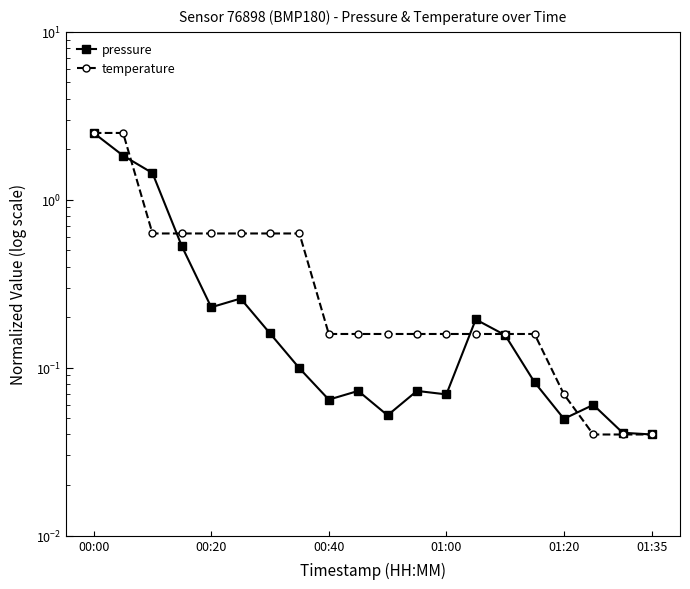

Reading left to right, what are all the values shown in this chart?

pressure: 2.5	1.8	1.4	0.5	0.2	0.3	0.2	0.1	0.1	0.1	0.1	0.1	0.1	0.2	0.2	0.1	0.0	0.1	0.0	0.0
temperature: 2.5	2.5	0.6	0.6	0.6	0.6	0.6	0.6	0.2	0.2	0.2	0.2	0.2	0.2	0.2	0.2	0.1	0.0	0.0	0.0